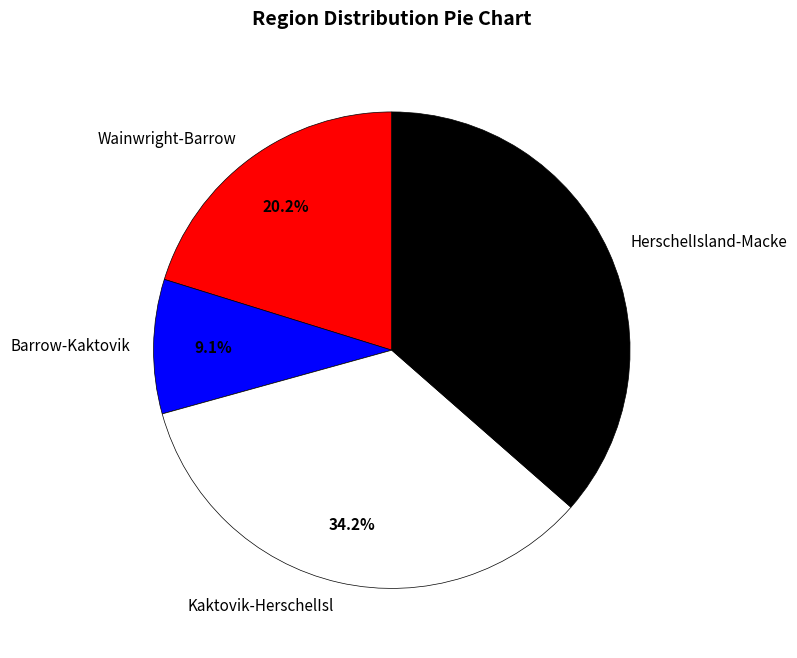

True or false: Kaktovik-HerschelIsl accounts for 34% of the total.

True